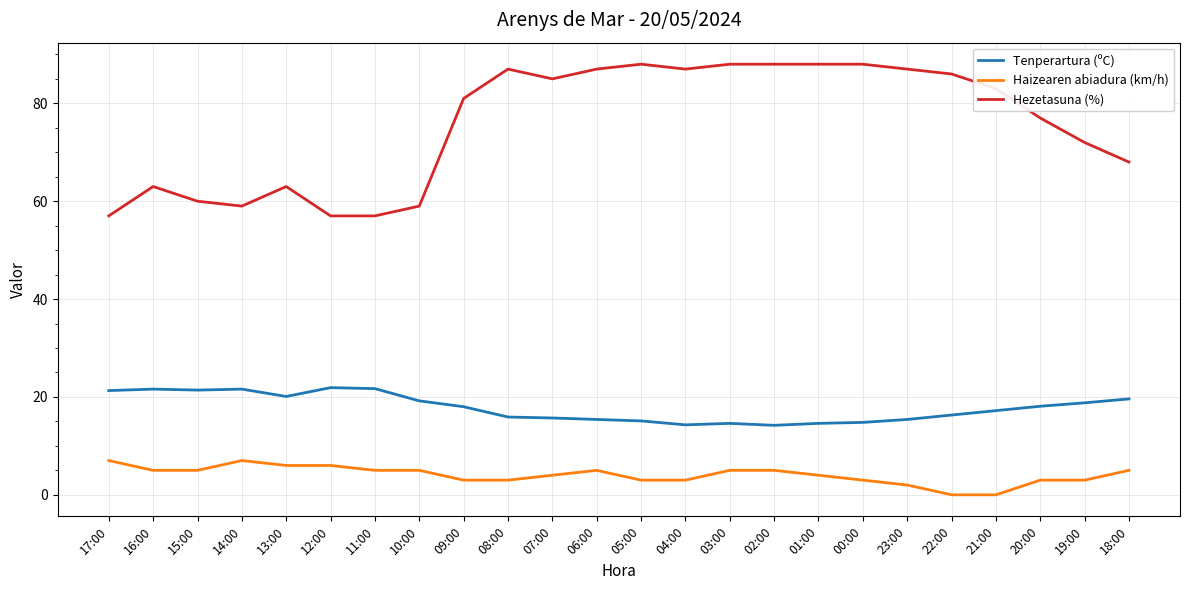

Is it true that Tenperartura (ºC) equals 18.0 at 09:00?

True